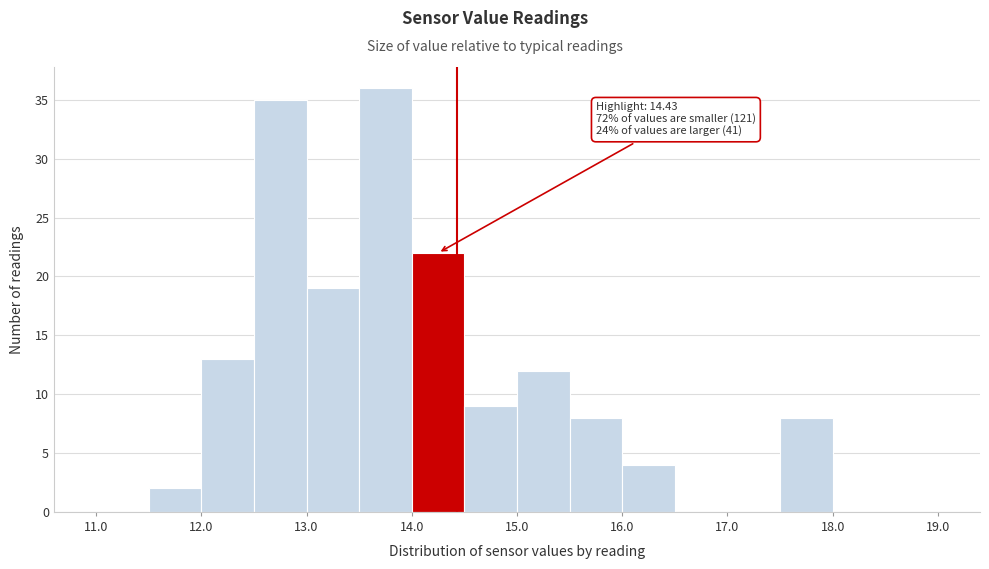

Which range on the x-axis has the tallest bar?

13.5 to 14.0